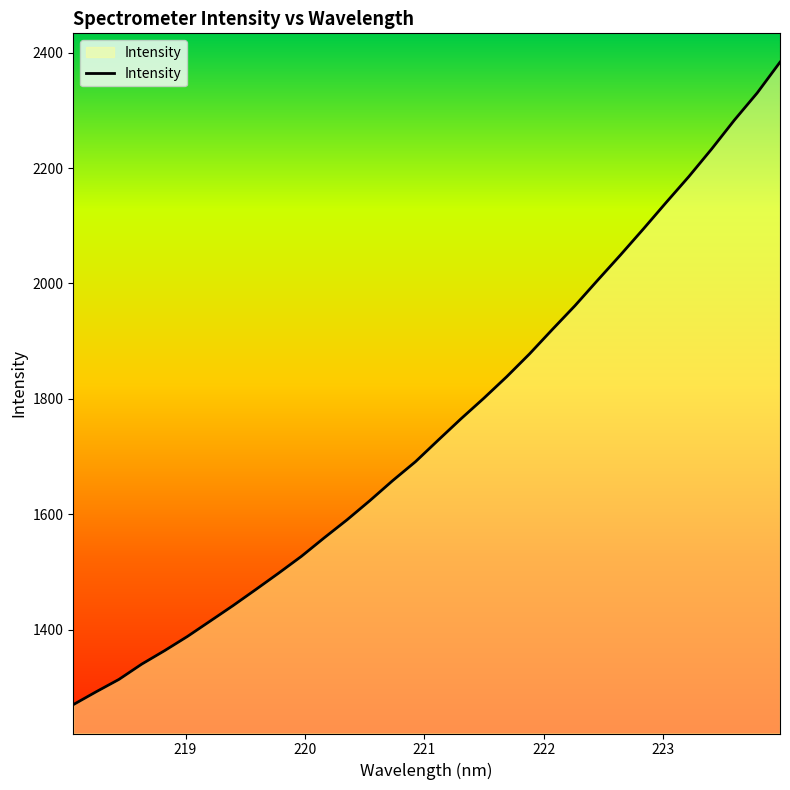

What is the smallest value displayed?

1270.1